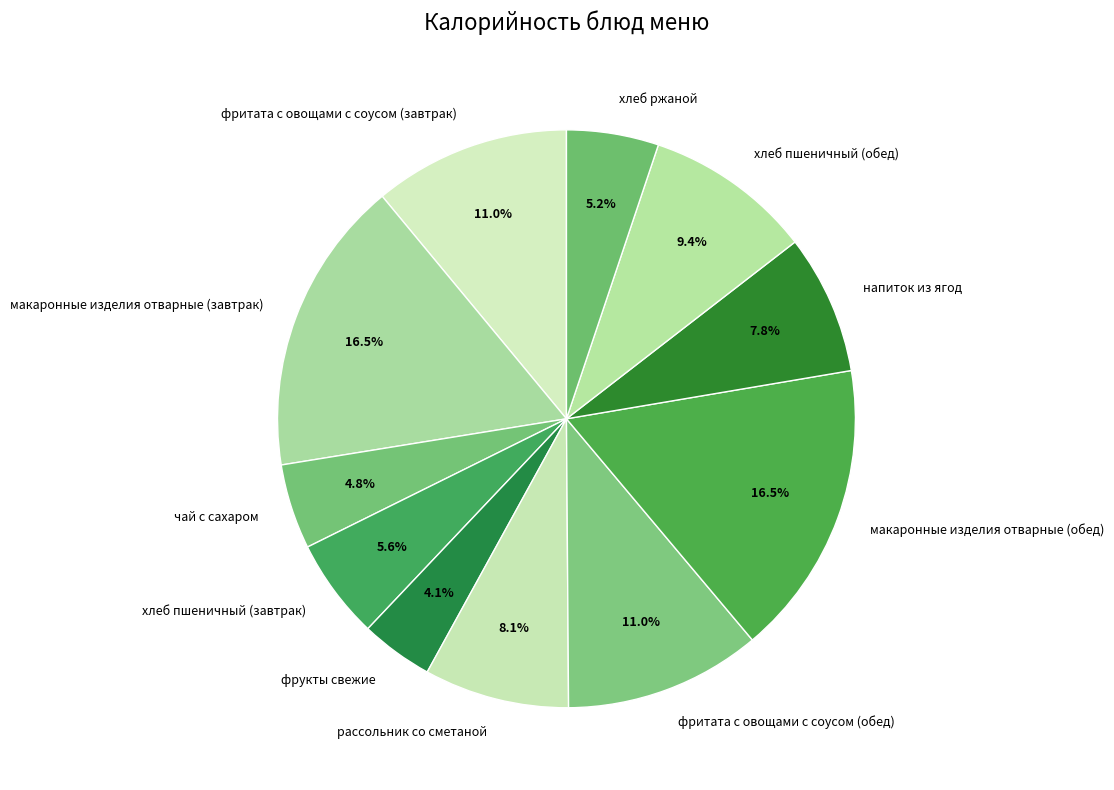

To the nearest percent, what is the difference between the рассольник со сметаной and хлеб пшеничный (обед) slice percentages?

1%